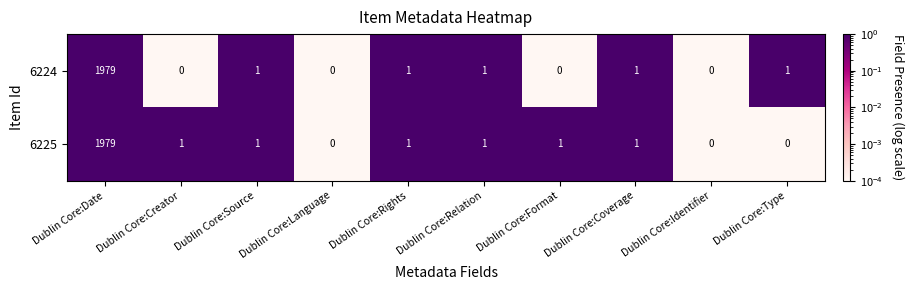

Rank the series at Dublin Core:Type from highest to lowest value.

6224, 6225